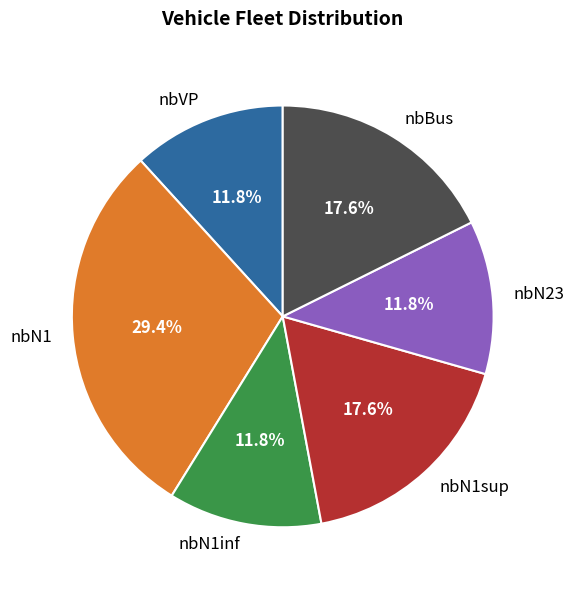

Approximately how many times larger is the value at nbN1 compared to nbVP?

2.5